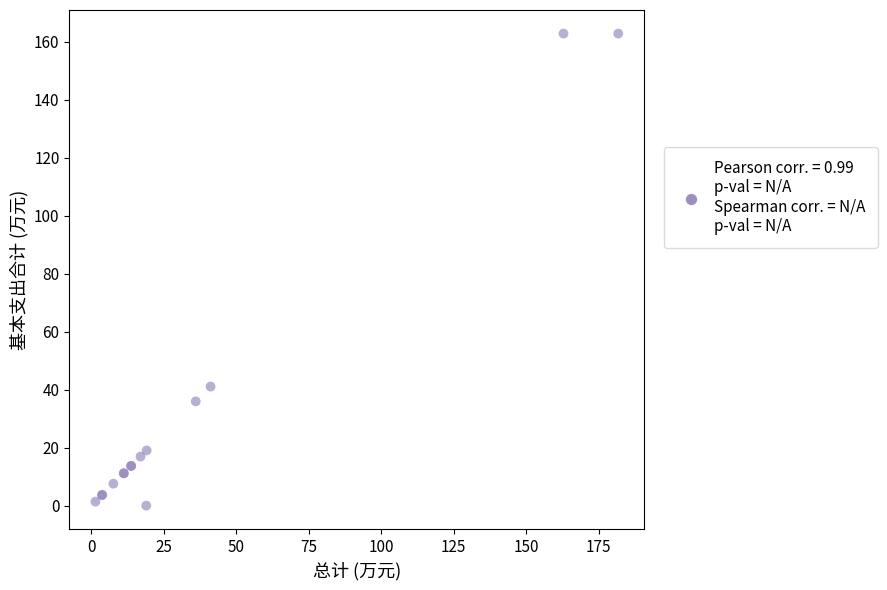

What Y value in the scatter plot is closest to 81?

41.1